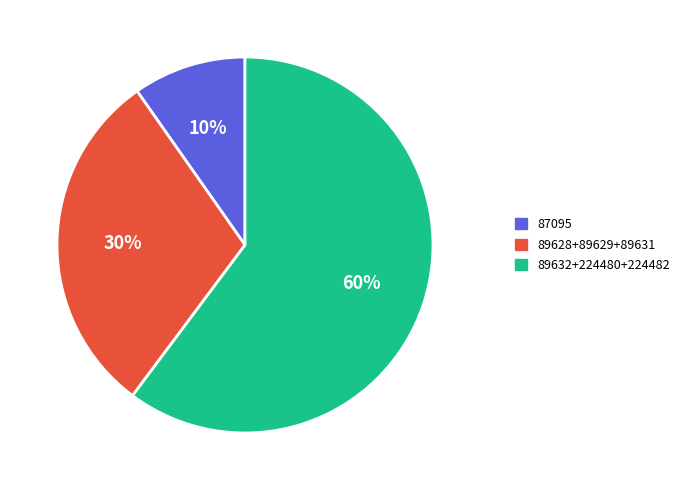

How many segments does this pie chart have?

3